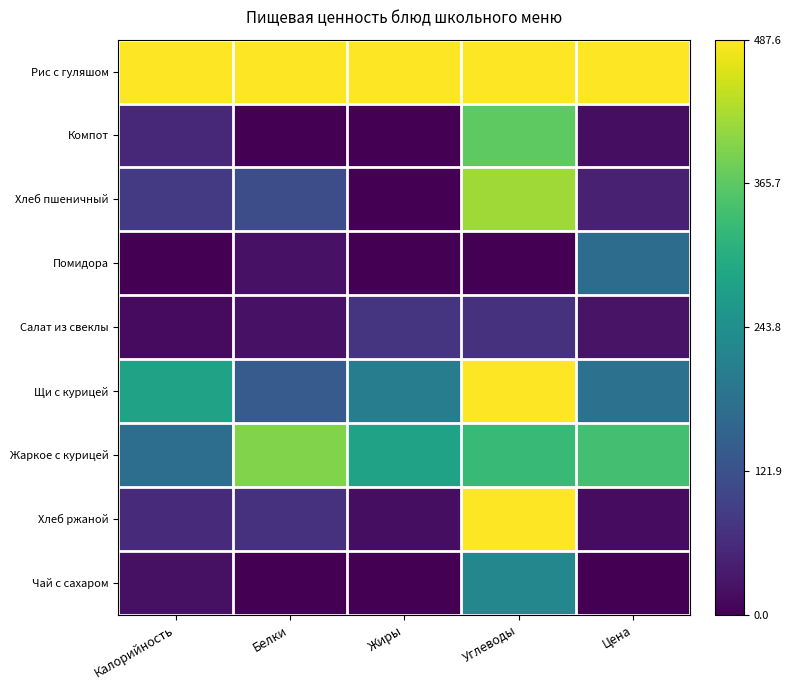

Count the number of categories in the chart.

5